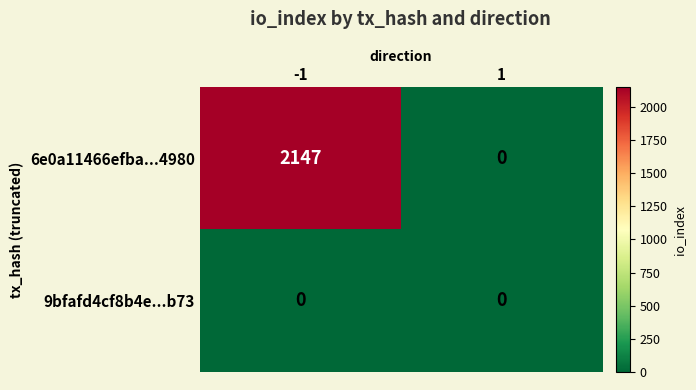

What is the total value across all series at -1?

2147